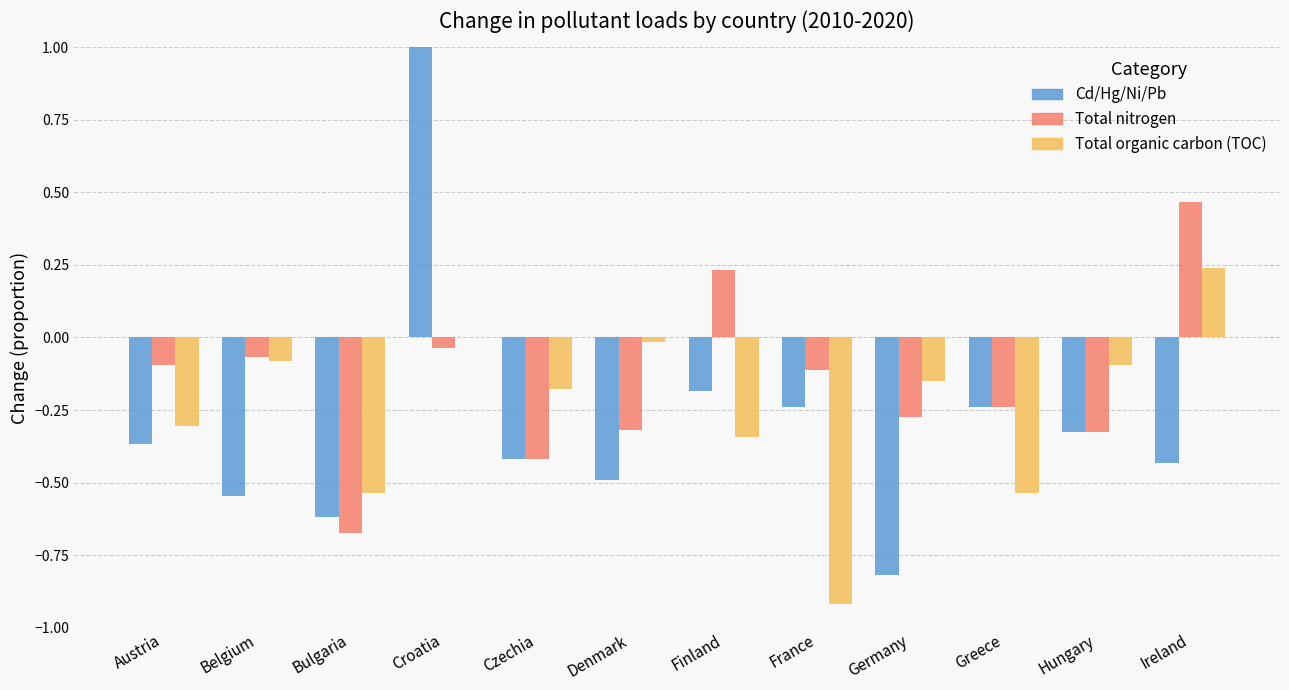

The value of Total organic carbon (TOC) at Czechia is -0.2. True or false?

True